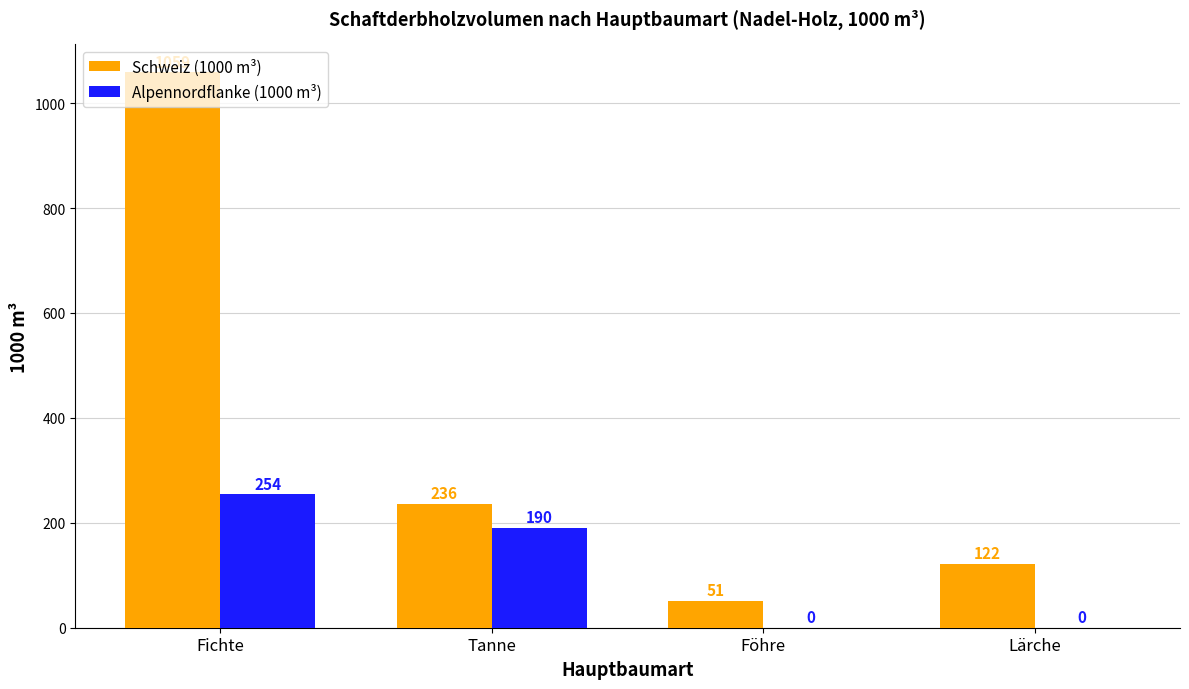

Is it true that Alpennordflanke (1000 m³) equals 254 at Fichte?

True